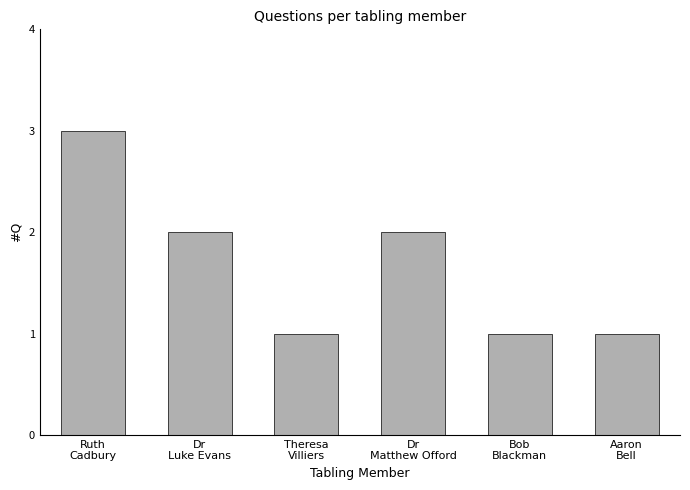

Is it true that the value at Theresa
Villiers is 1?

True